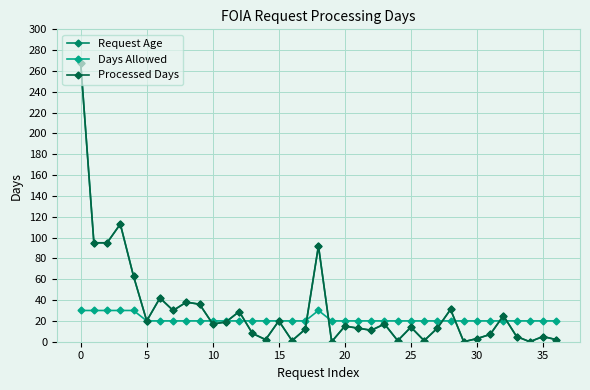

Reading right to left, extract all data points from this chart.

Request Age: 2	5	0	5	25	7	3	0	31	13	1	14	1	17	11	13	15	0	92	12	1	20	2	8	29	19	17	36	38	30	42	20	63	113	95	95	268
Days Allowed: 20	20	20	20	20	20	20	20	20	20	20	20	20	20	20	20	20	20	30	20	20	20	20	20	20	20	20	20	20	20	20	20	30	30	30	30	30
Processed Days: 2	5	0	5	25	7	3	0	31	13	1	14	1	17	11	13	15	0	92	12	1	20	2	8	29	19	17	36	38	30	42	20	63	113	95	95	268